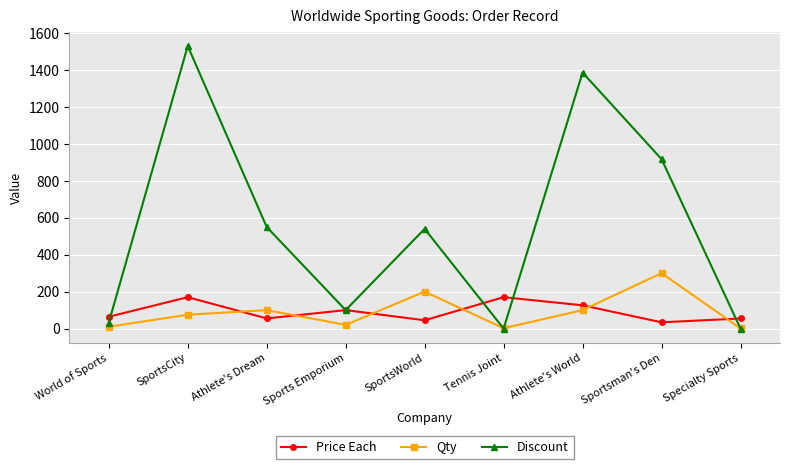

What is the label of the 8th point from the right?

SportsCity